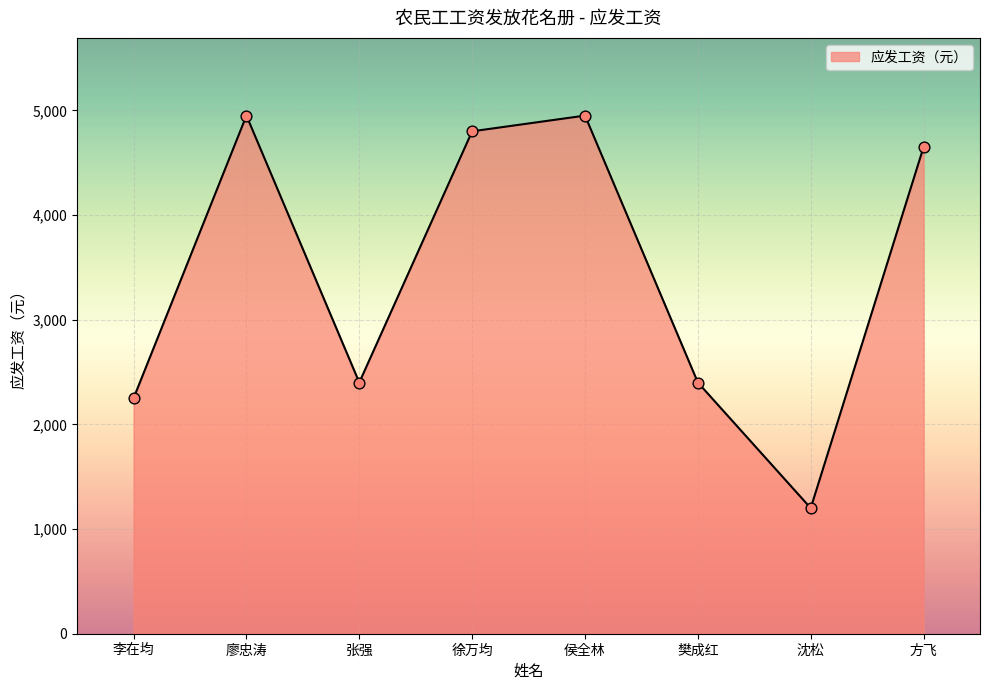

What is the change in value from 张强 to 方飞?

+2250